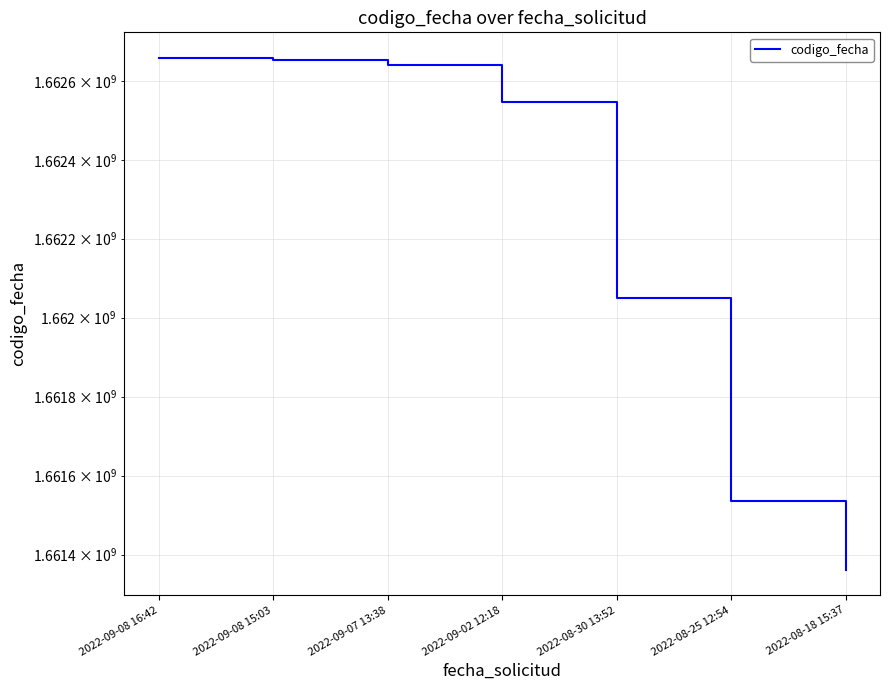

Does the chart display data point markers on the line(s)?

No